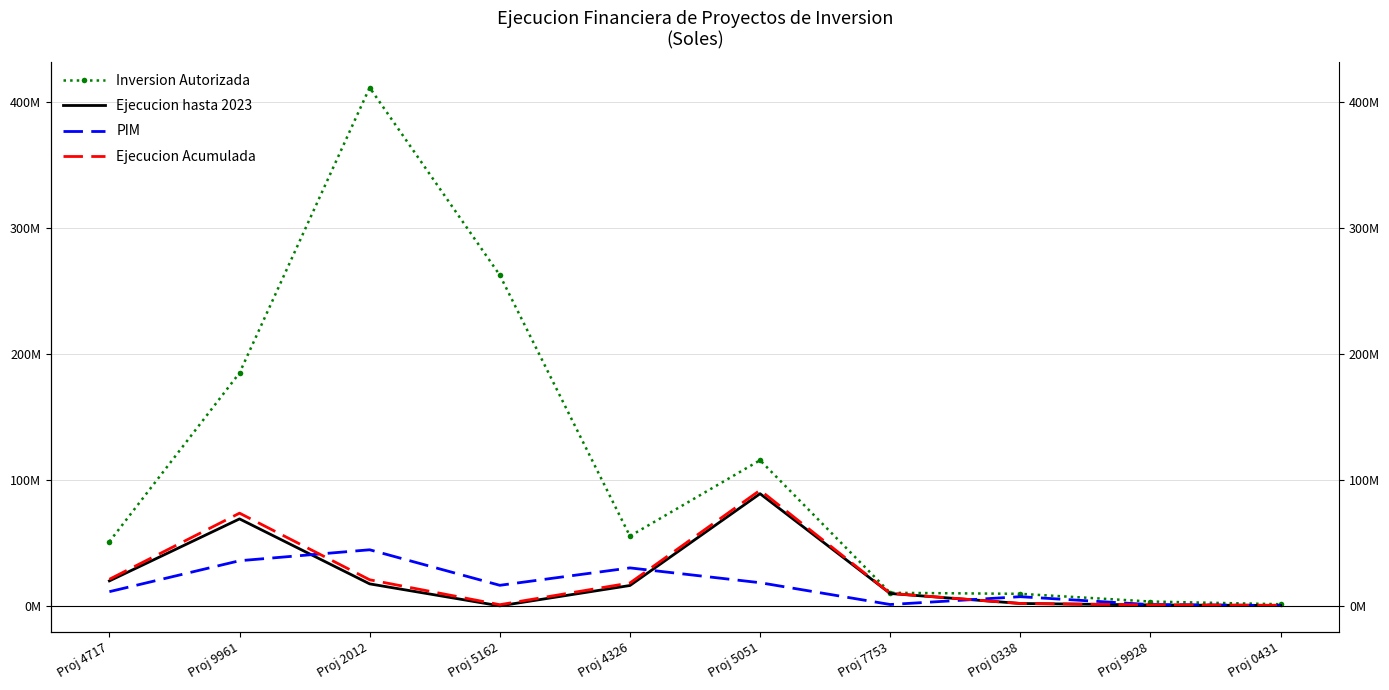

Which category has the highest value in the PIM series?

Proj 2012